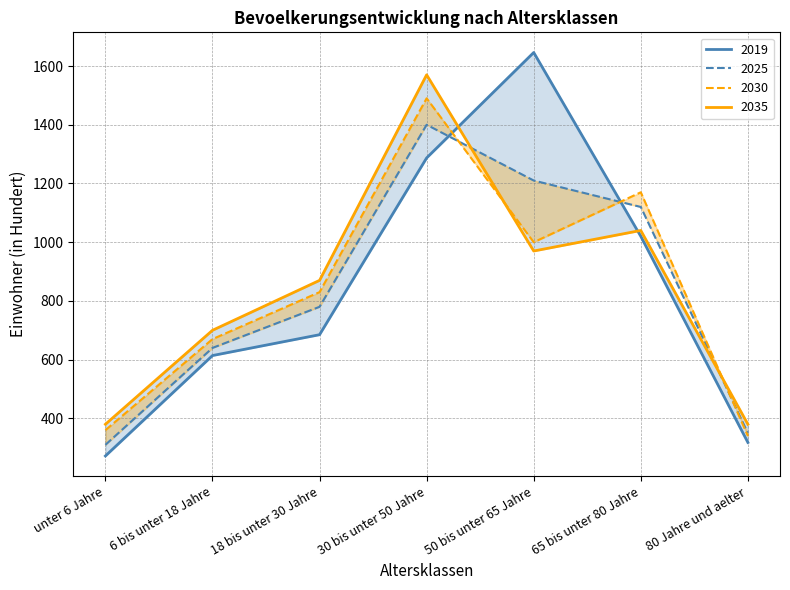

How many lines are shown in the chart?

4